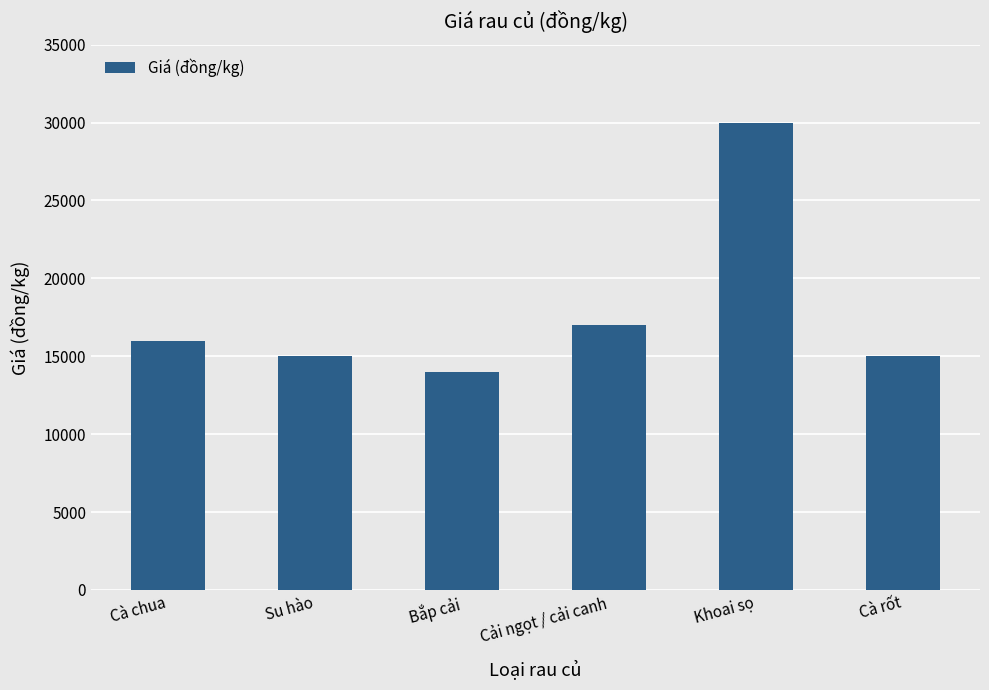

The chart shows a value of 15111 at Khoai sọ. True or false?

False